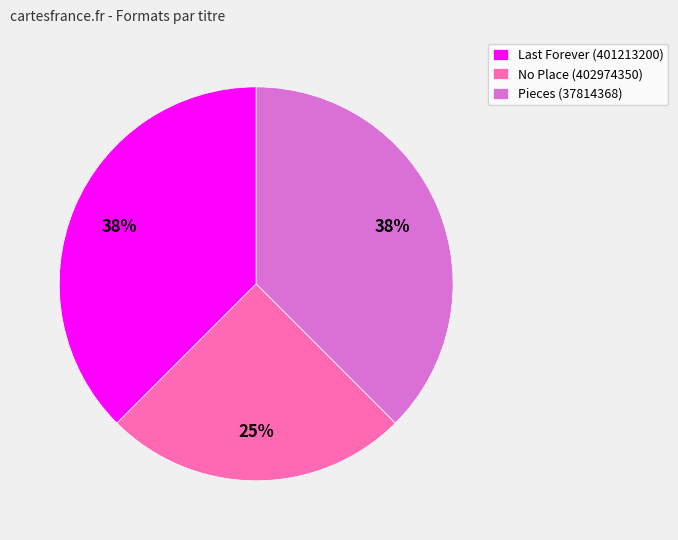

What percentage is the No Place (402974350) slice, to the nearest percent?

25%